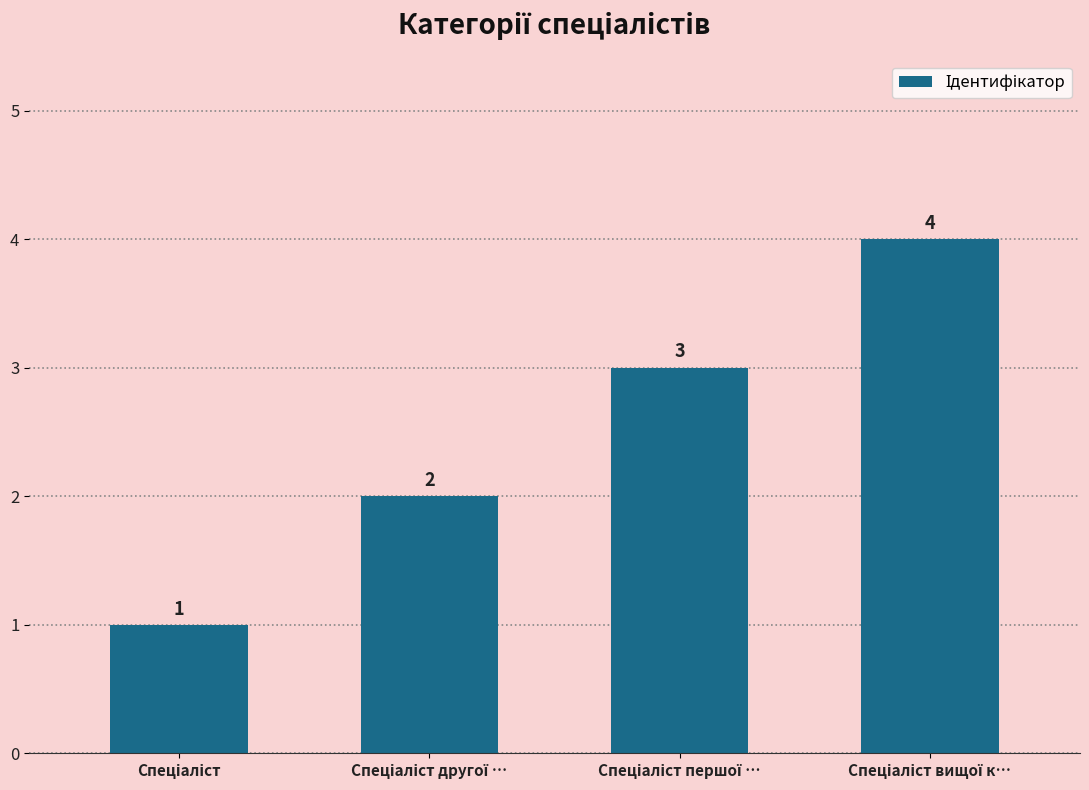

What is the greatest value displayed?

4